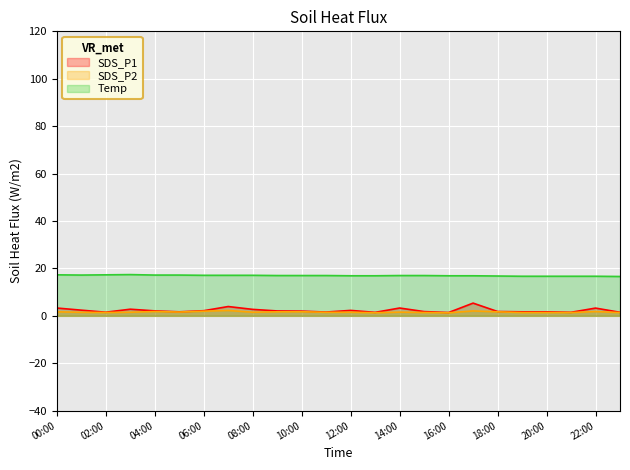

List the series in order of their peak value, highest first.

Temp, SDS_P1, SDS_P2